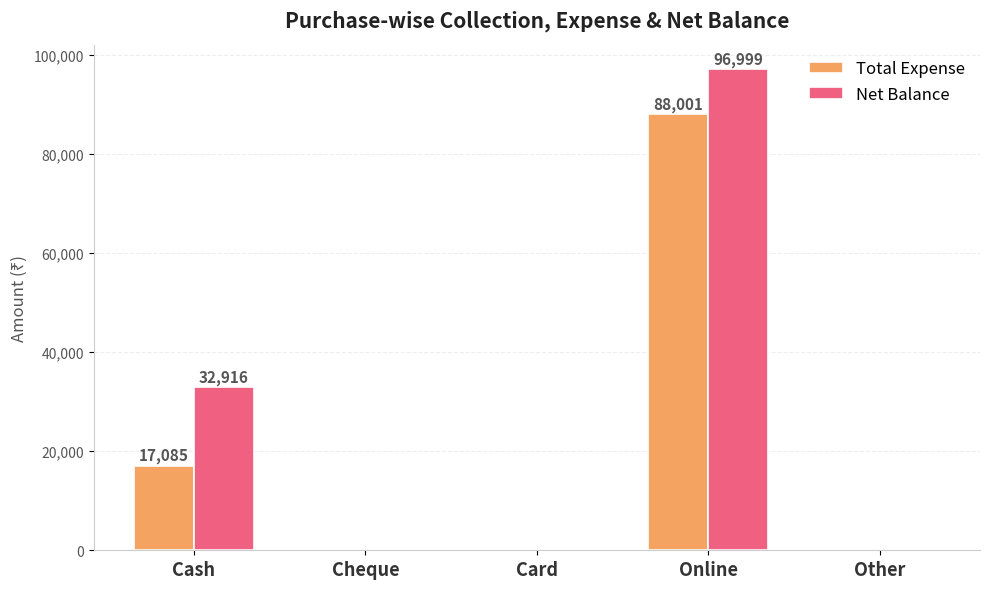

Are the bars grouped side by side (vs. stacked)?

Yes